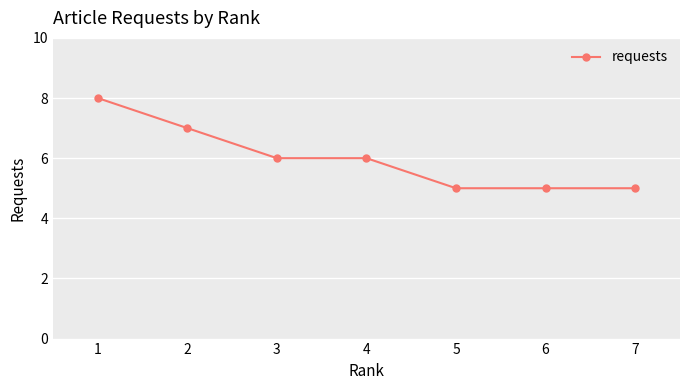

What is the smallest value displayed?

5